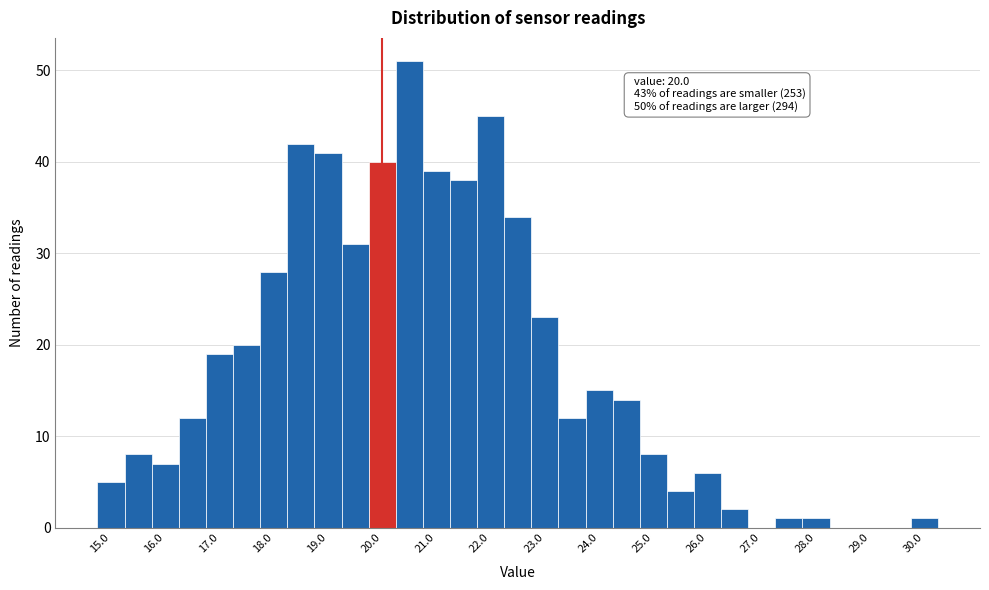

Which range on the x-axis has the tallest bar?

20.25 to 20.75